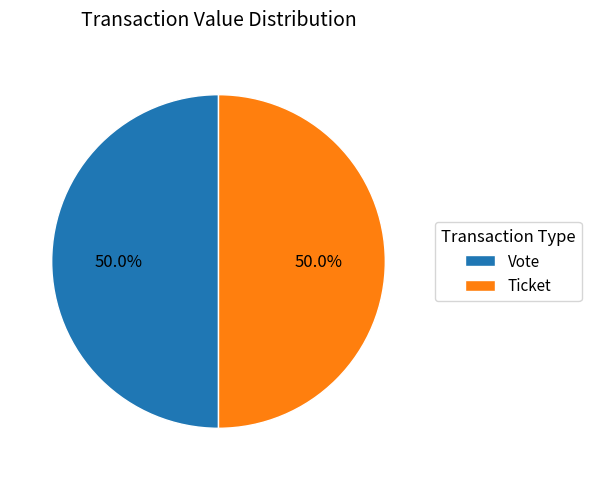

What is the total percentage of Ticket and Vote?

100.0%